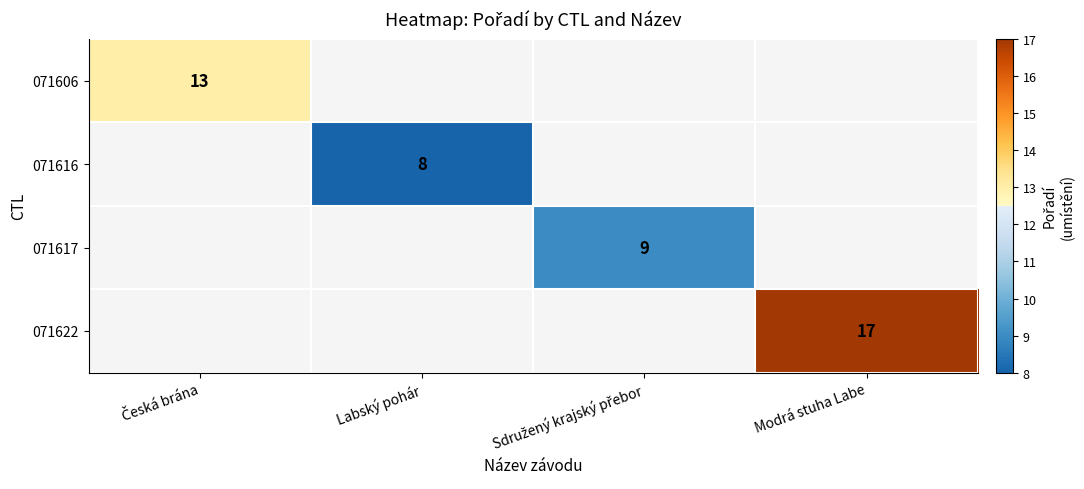

How many categories are shown in the chart?

4